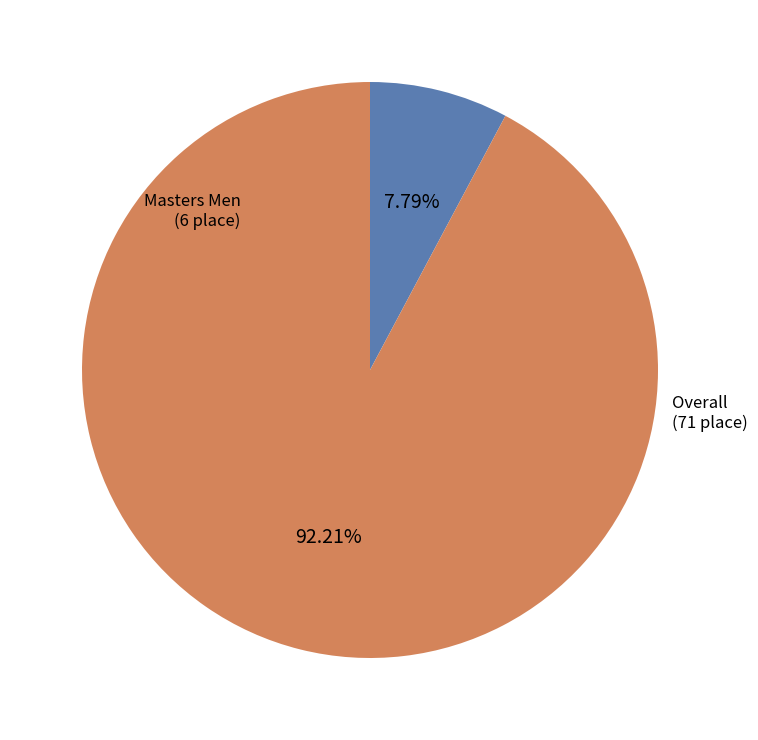

Rank the categories by value from highest to lowest.

Overall, Masters Men